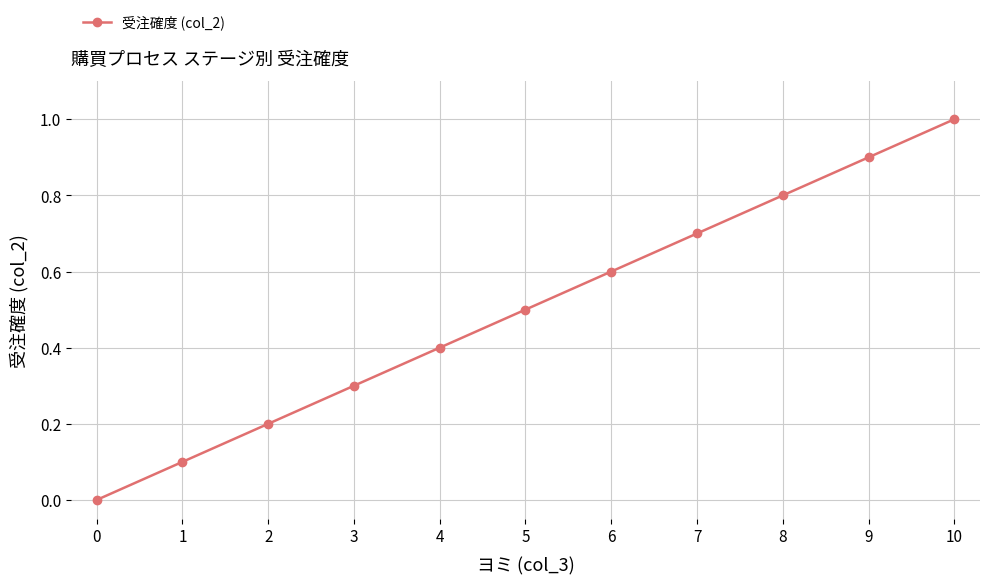

Count the number of values greater than 0.

10